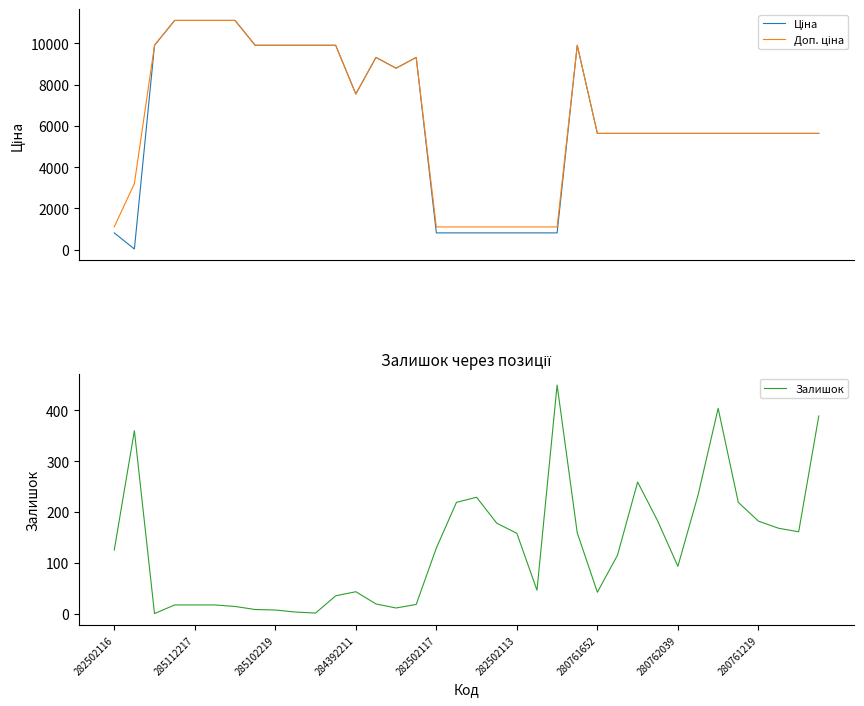

Is it true that Залишок equals 158 at 282502113?

True